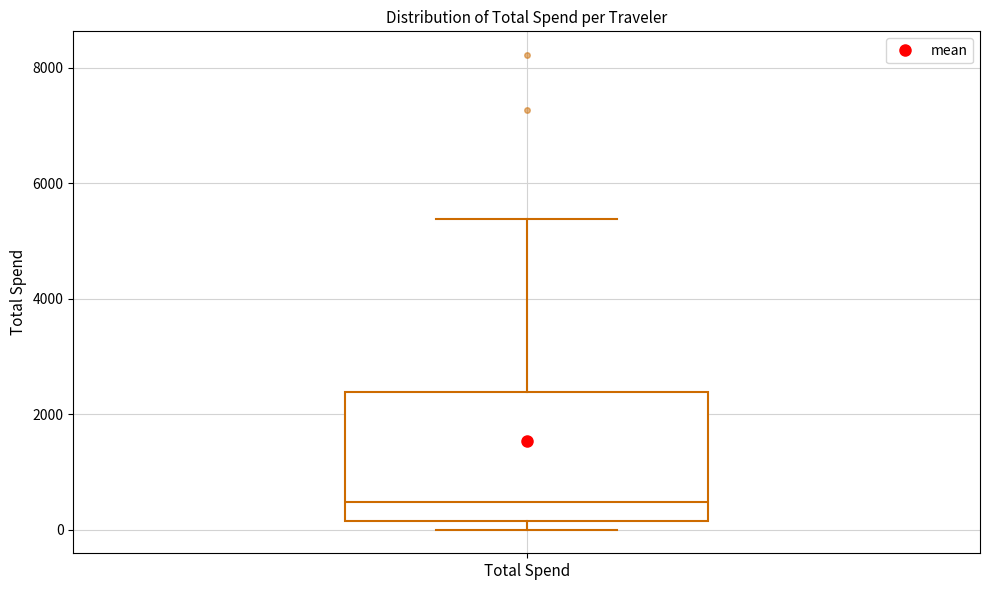

Where is the lower edge of the box for Total Spend on the y-axis? The values are not printed on the chart, so give them approximately, as read against the axis.

200